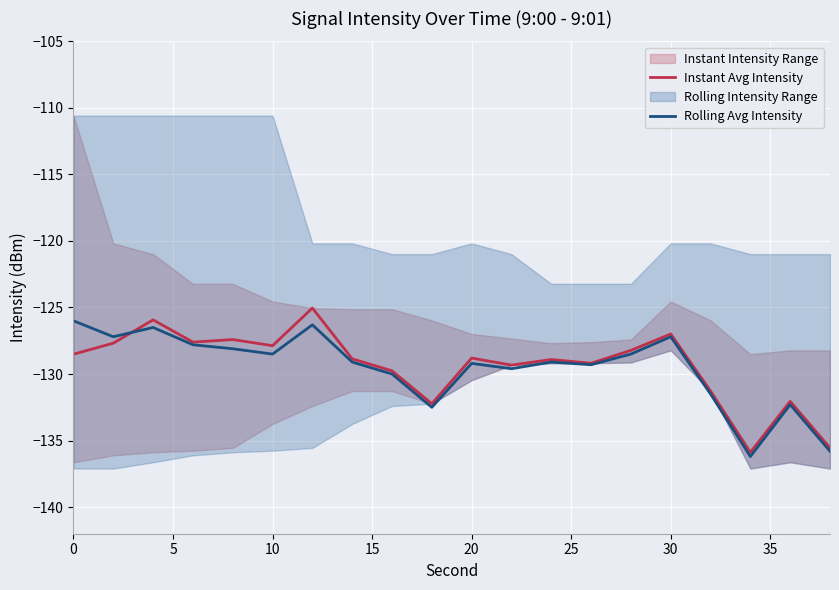

Which series has the largest range (max minus min)?

Instant Avg Intensity